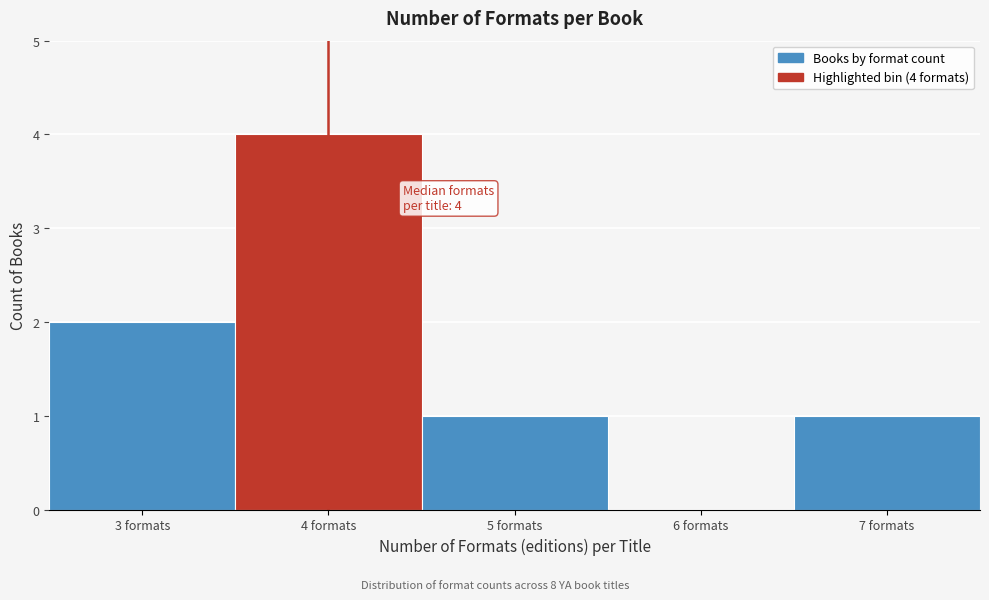

Over which range of the x-axis is the bar tallest?

3.5 to 4.5